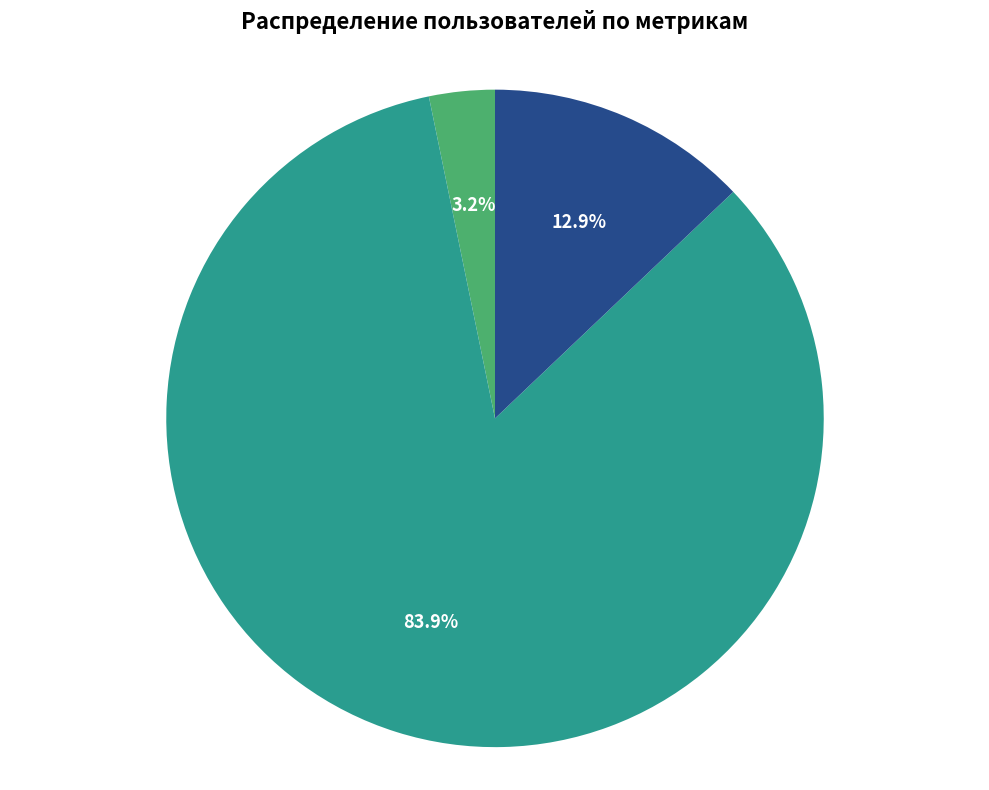

To the nearest percent, what is the average slice percentage?

33%